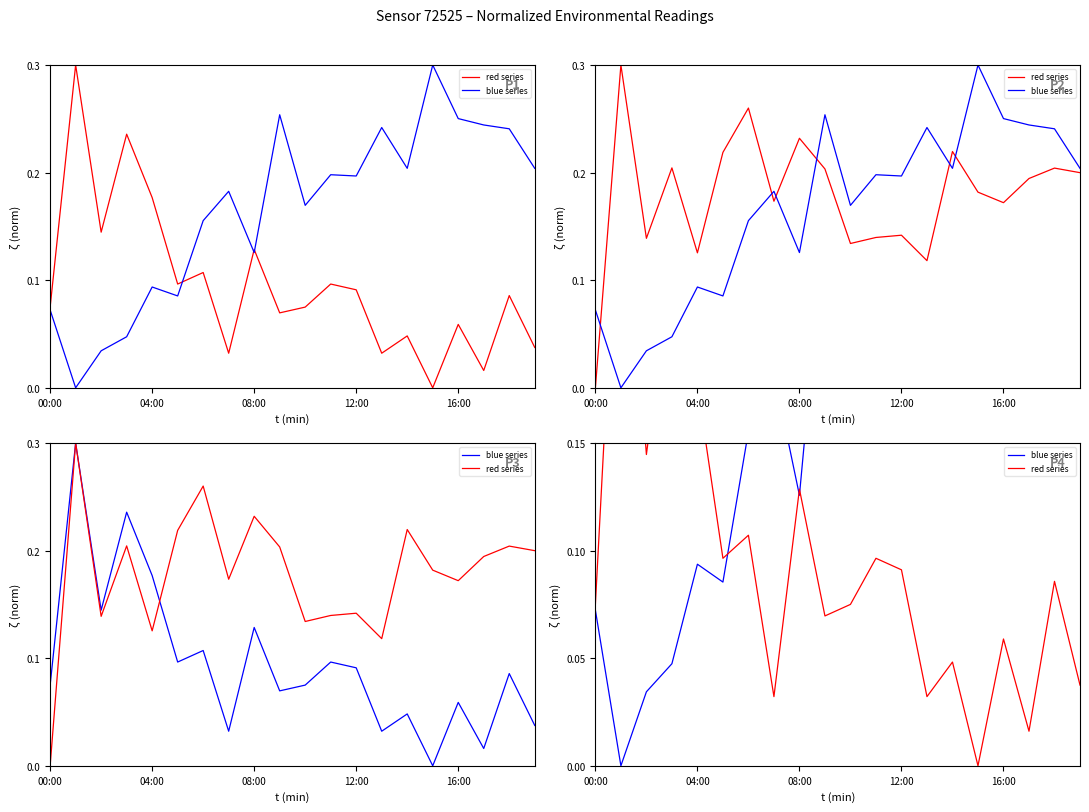

Between 11 and 19, which is larger?

11